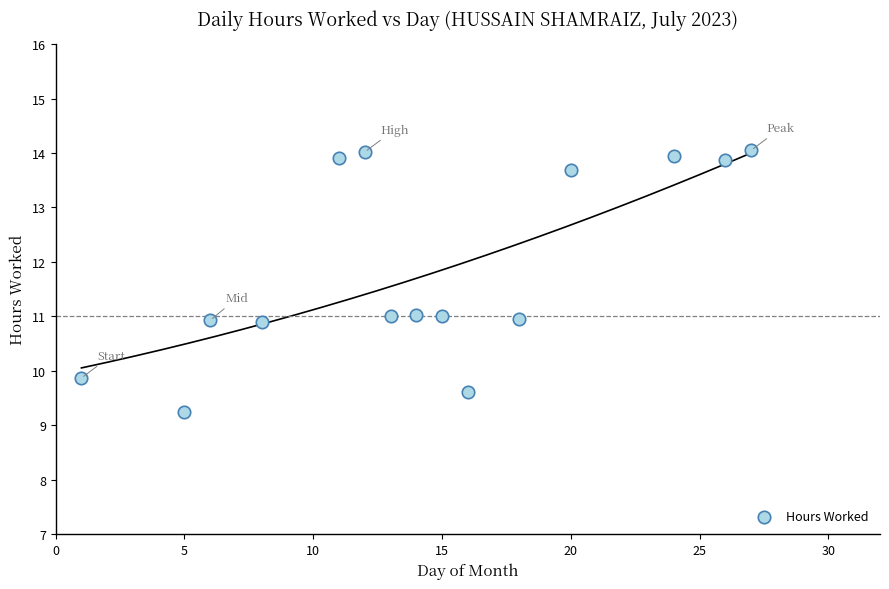

What is the range of Y values (max minus min)?

4.8